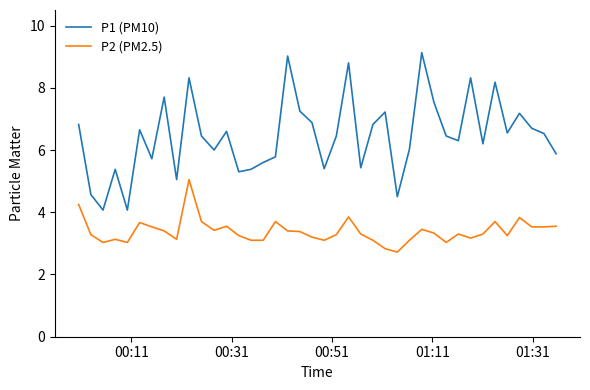

What is the maximum value shown in the chart?

9.1